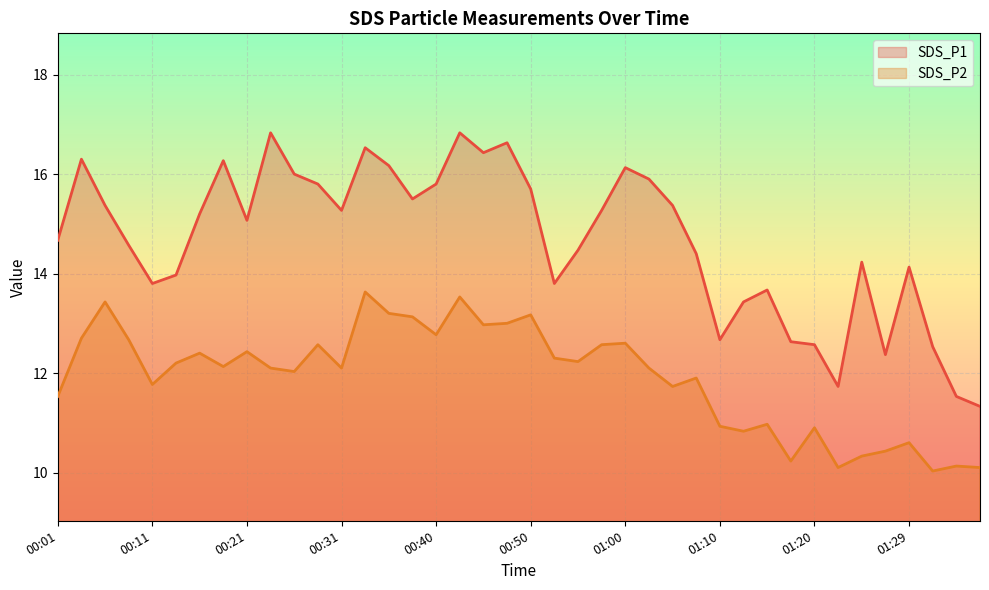

Is it true that SDS_P2 equals 23.4 at 00:38?

False